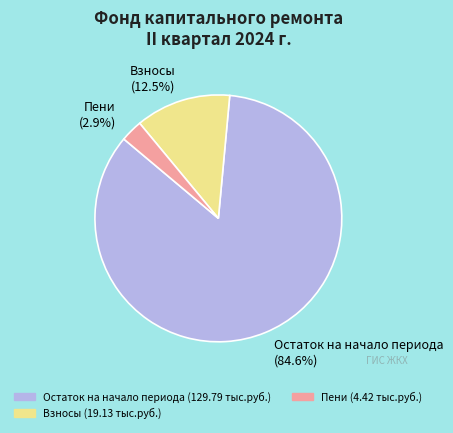

Which slice represents more than half of the pie?

Остаток на начало периода (84.6%)